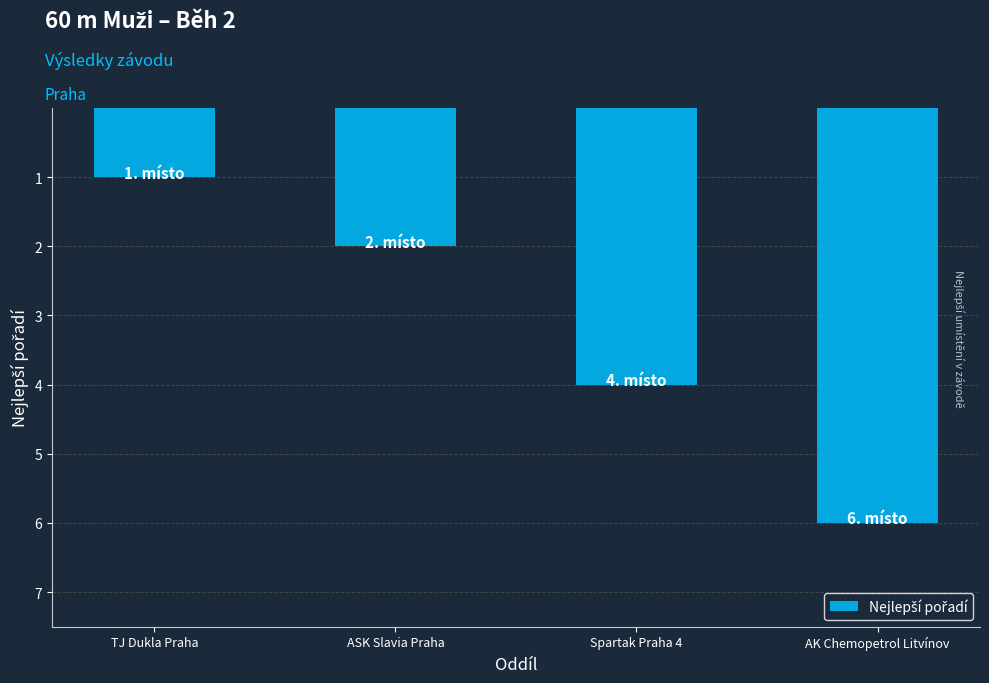

What is the label of the 2nd bar from the left?

ASK Slavia Praha